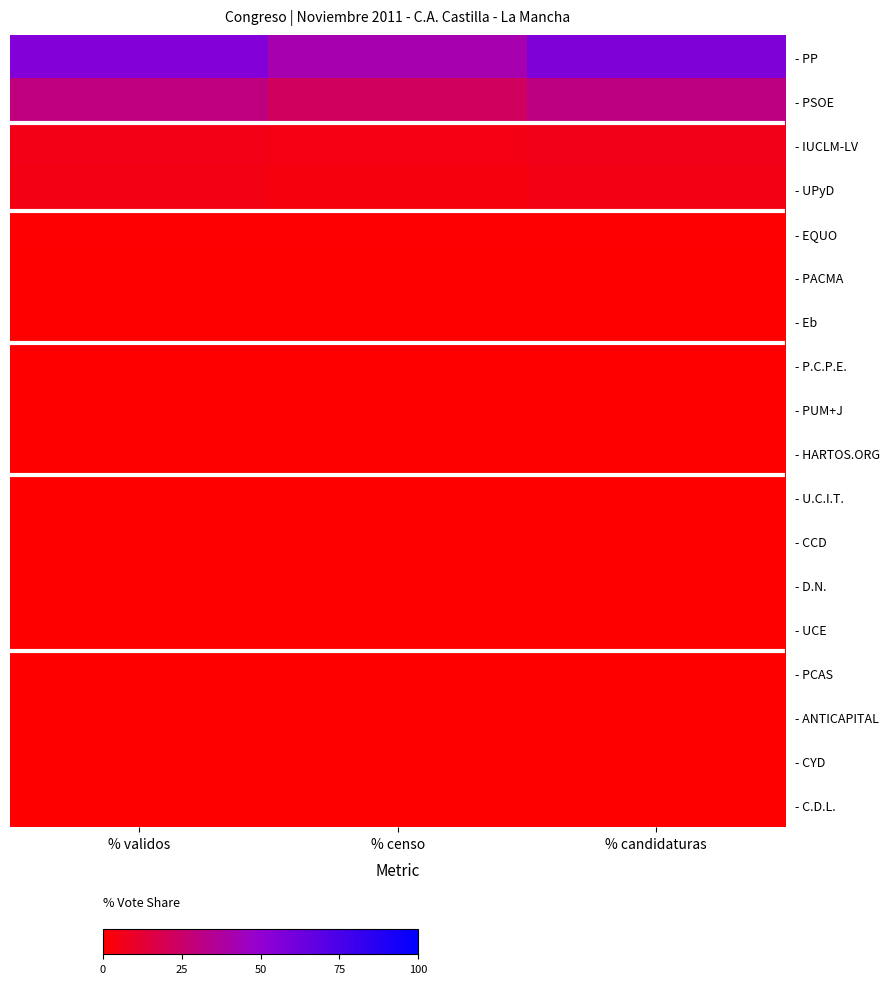

Reading left to right, list all the values displayed in this chart.

- PP: % validos=55.8	% censo=41.6	% candidaturas=56.5
- PSOE: % validos=30.3	% censo=22.6	% candidaturas=30.7
- IUCLM-LV: % validos=5.8	% censo=4.3	% candidaturas=5.9
- UPyD: % validos=5.0	% censo=3.7	% candidaturas=5.0
- EQUO: % validos=0.7	% censo=0.5	% candidaturas=0.7
- PACMA: % validos=0.4	% censo=0.3	% candidaturas=0.4
- Eb: % validos=0.2	% censo=0.2	% candidaturas=0.2
- P.C.P.E.: % validos=0.1	% censo=0.1	% candidaturas=0.1
- PUM+J: % validos=0.1	% censo=0.1	% candidaturas=0.1
- HARTOS.ORG: % validos=0.1	% censo=0.1	% candidaturas=0.1
- U.C.I.T.: % validos=0.1	% censo=0.1	% candidaturas=0.1
- CCD: % validos=0.1	% censo=0.0	% candidaturas=0.1
- D.N.: % validos=0.0	% censo=0.0	% candidaturas=0.0
- UCE: % validos=0.0	% censo=0.0	% candidaturas=0.0
- PCAS: % validos=0.0	% censo=0.0	% candidaturas=0.0
- ANTICAPITAL: % validos=0.0	% censo=0.0	% candidaturas=0.0
- CYD: % validos=0.0	% censo=0.0	% candidaturas=0.0
- C.D.L.: % validos=0.0	% censo=0.0	% candidaturas=0.0